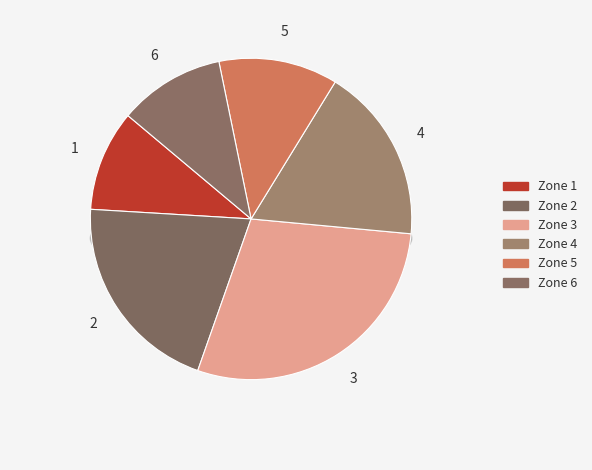

How many slices are in this pie chart?

6